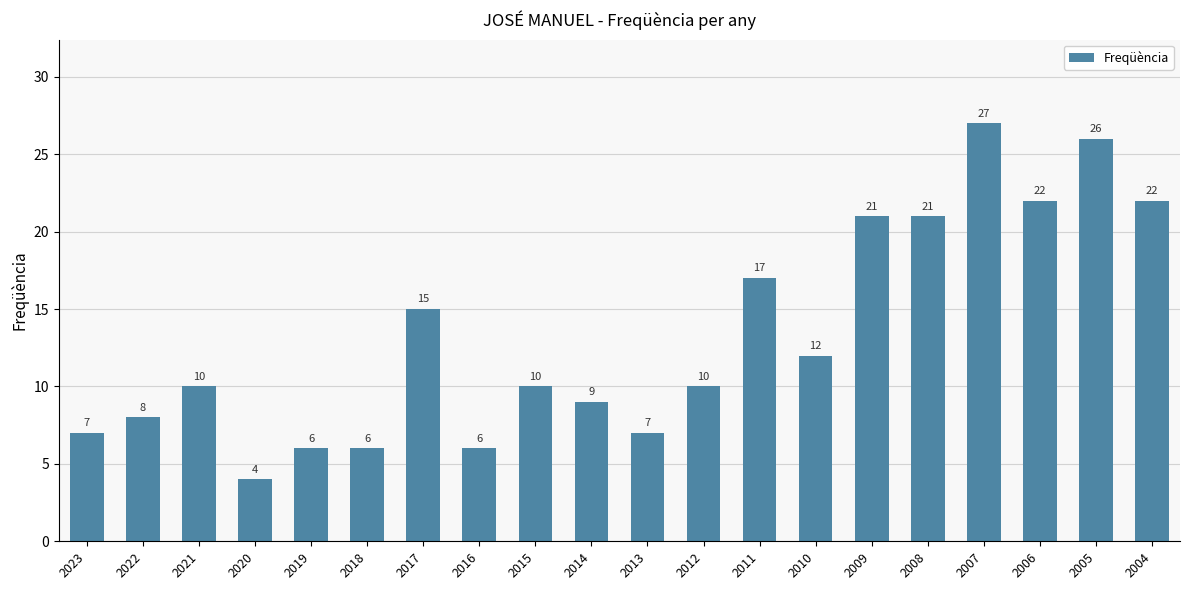

What is the change in value from 2022 to 2016?

-2